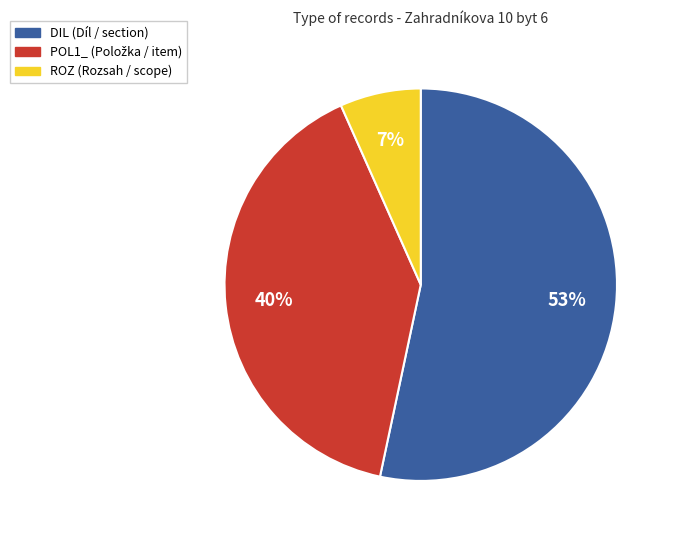

How many segments does this pie chart have?

3